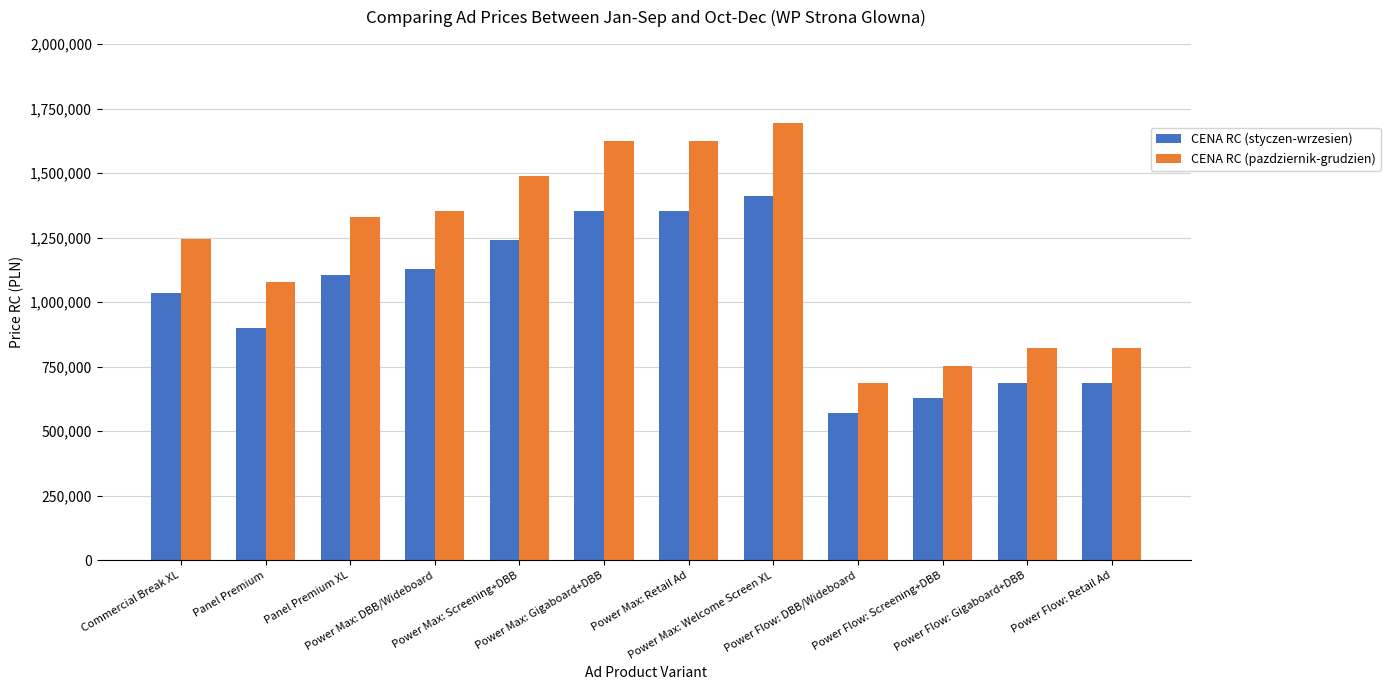

Which series has the largest total across all categories?

CENA RC (pazdziernik-grudzien)